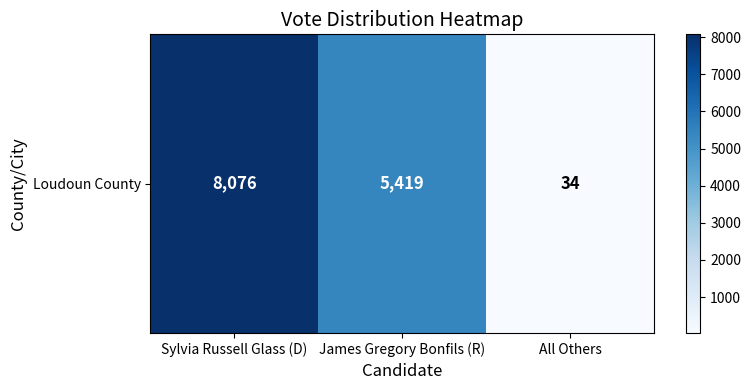

At which category does the chart reach its peak across all series?

Sylvia Russell Glass (D)